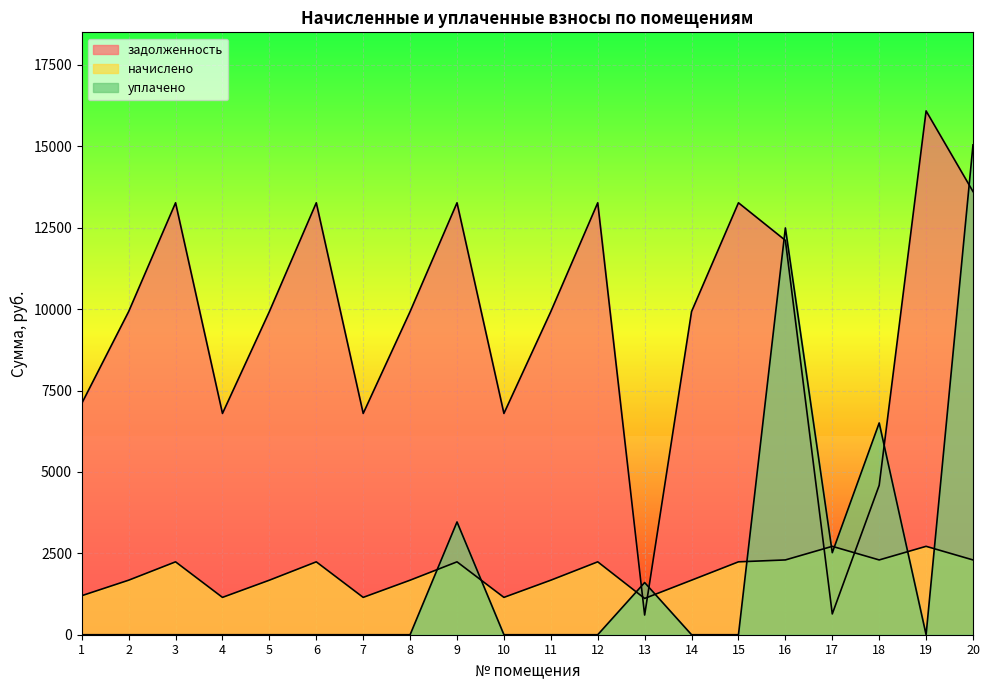

List the series in order of their peak value, highest first.

задолженность, уплачено, начислено